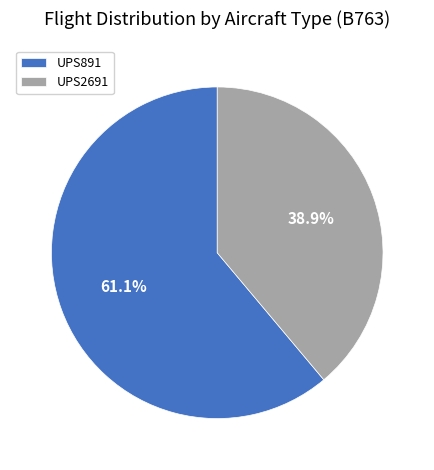

What percentage is the UPS2691 slice, to the nearest percent?

39%